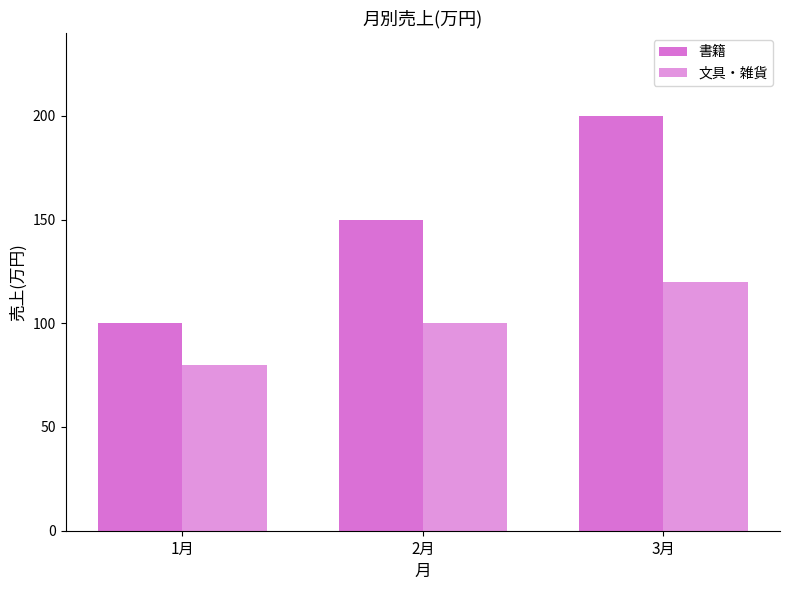

What is the difference between the 書籍 values at 3月 and 2月?

50